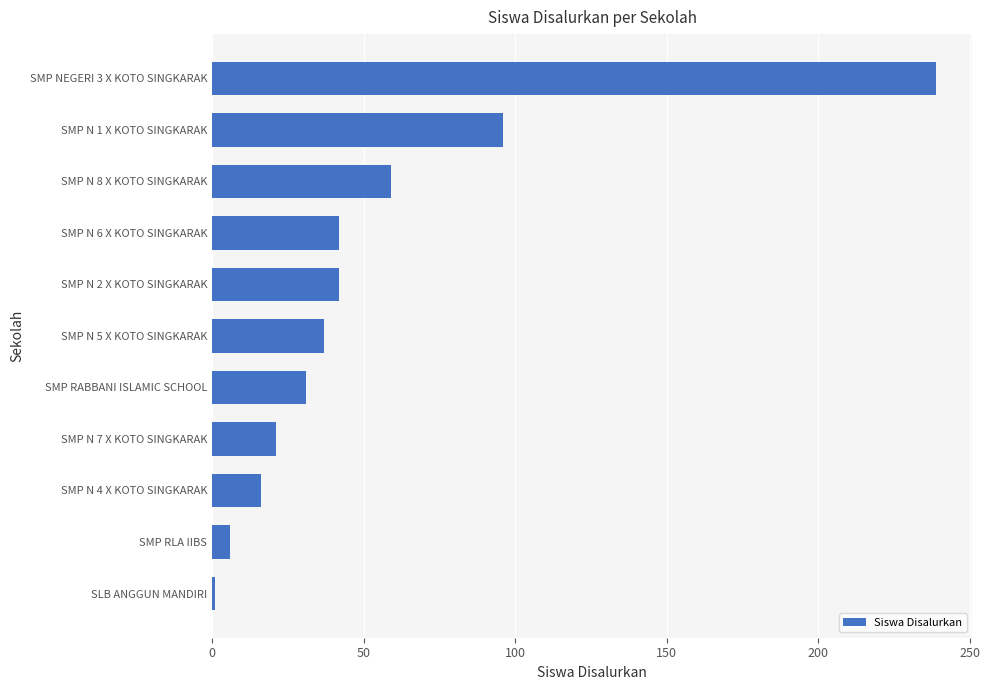

Reading top to bottom, extract all data points from this chart.

SMP NEGERI 3 X KOTO SINGKARAK=239	SMP N 1 X KOTO SINGKARAK=96	SMP N 8 X KOTO SINGKARAK=59	SMP N 6 X KOTO SINGKARAK=42	SMP N 2 X KOTO SINGKARAK=42	SMP N 5 X KOTO SINGKARAK=37	SMP RABBANI ISLAMIC SCHOOL=31	SMP N 7 X KOTO SINGKARAK=21	SMP N 4 X KOTO SINGKARAK=16	SMP RLA IIBS=6	SLB ANGGUN MANDIRI=1